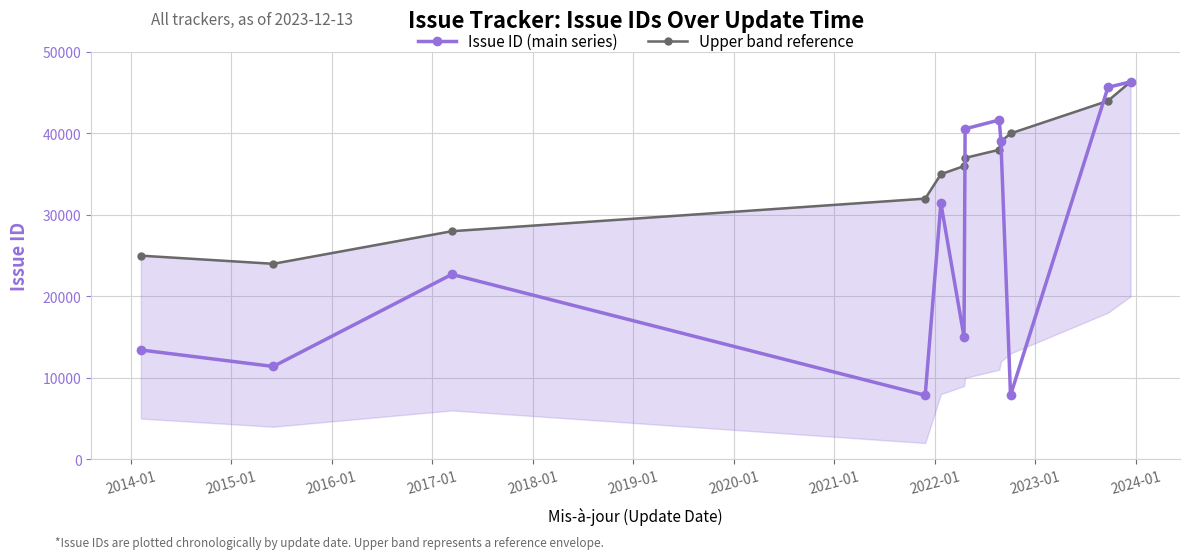

What is the lowest value of the Issue ID (main series) series?

7859